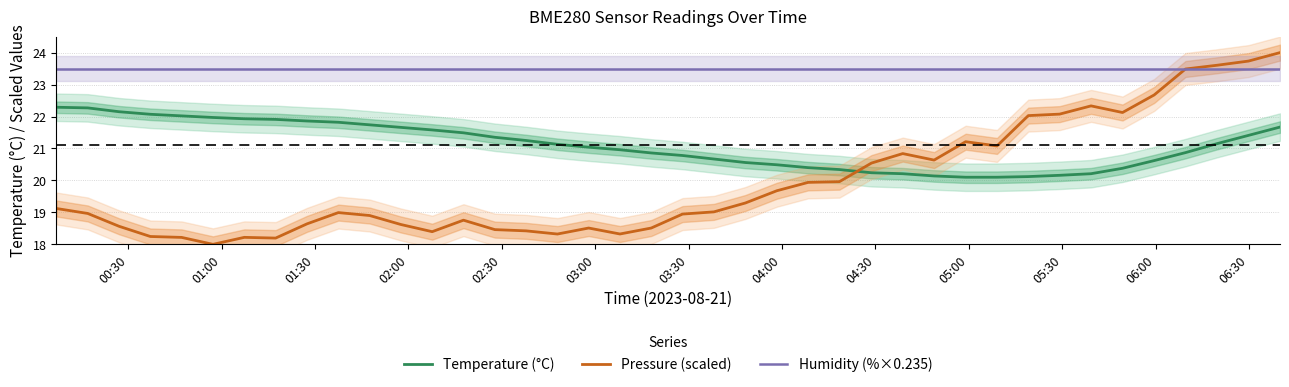

True or false: Pressure (scaled) and Temperature (°C) intersect in this chart.

True